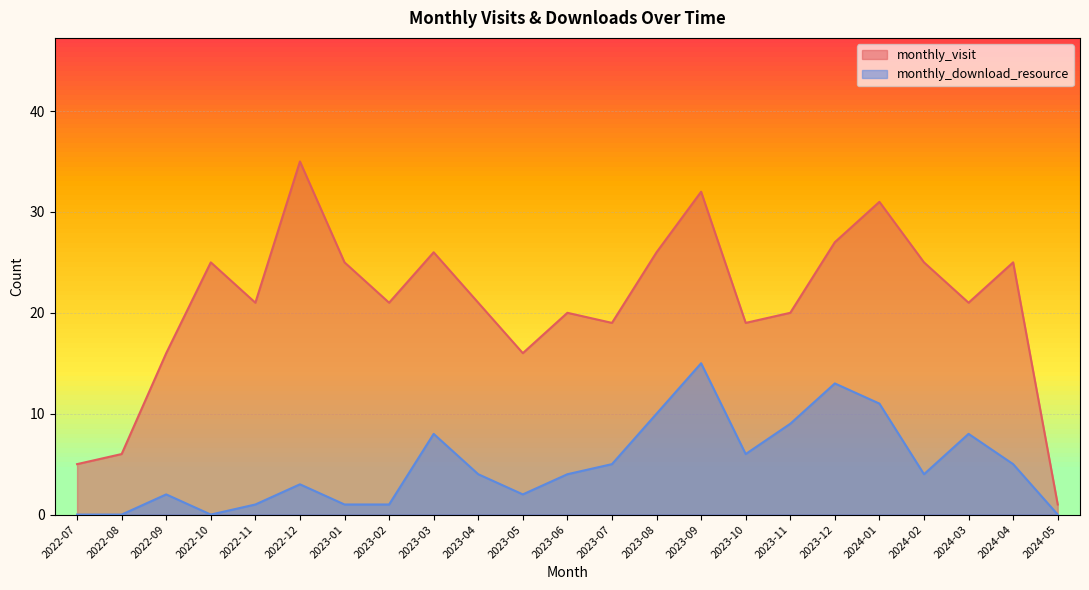

What is the label of the 16th point from the right?

2023-02